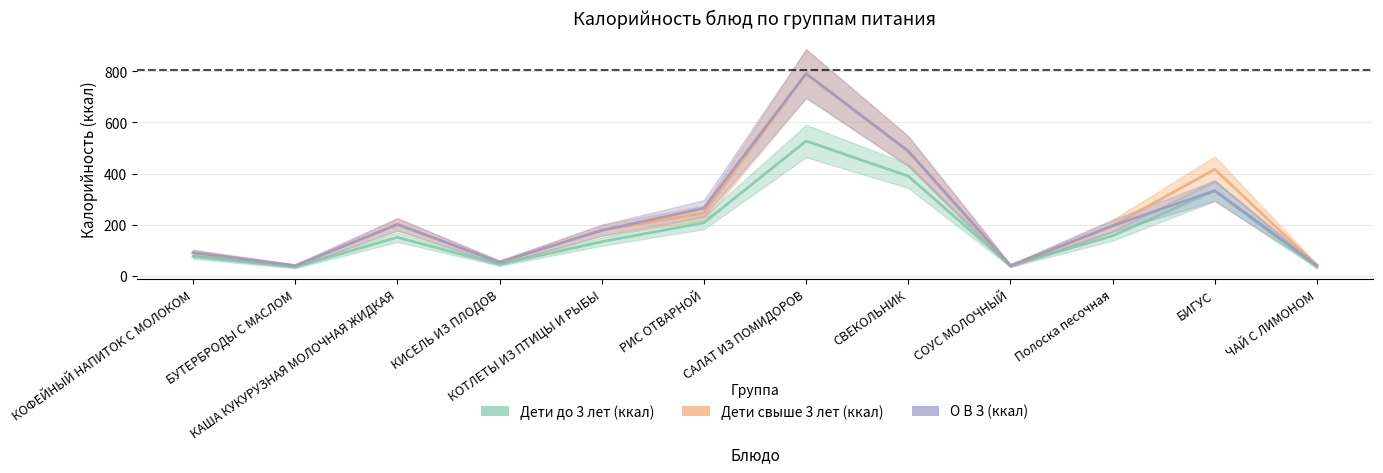

At which label is Дети до 3 лет (ккал) closest to 280?

БИГУС